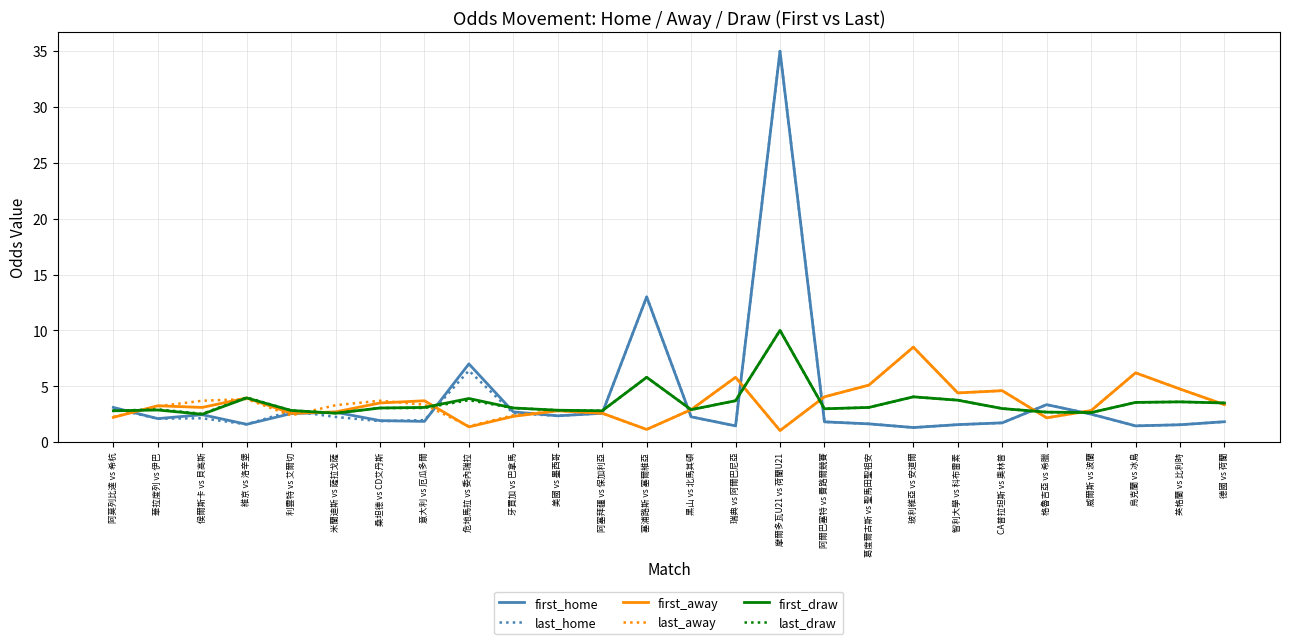

What is the difference between the second highest and second lowest values in the first_away series?

5.1